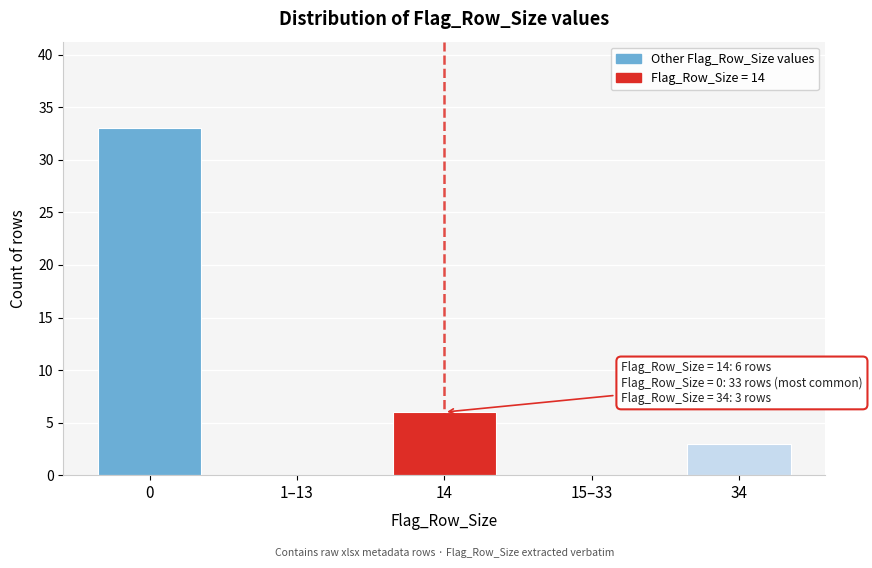

Reading left to right, transcribe all the data shown in this chart.

0=33	1–13=0	14=6	15–33=0	34=3